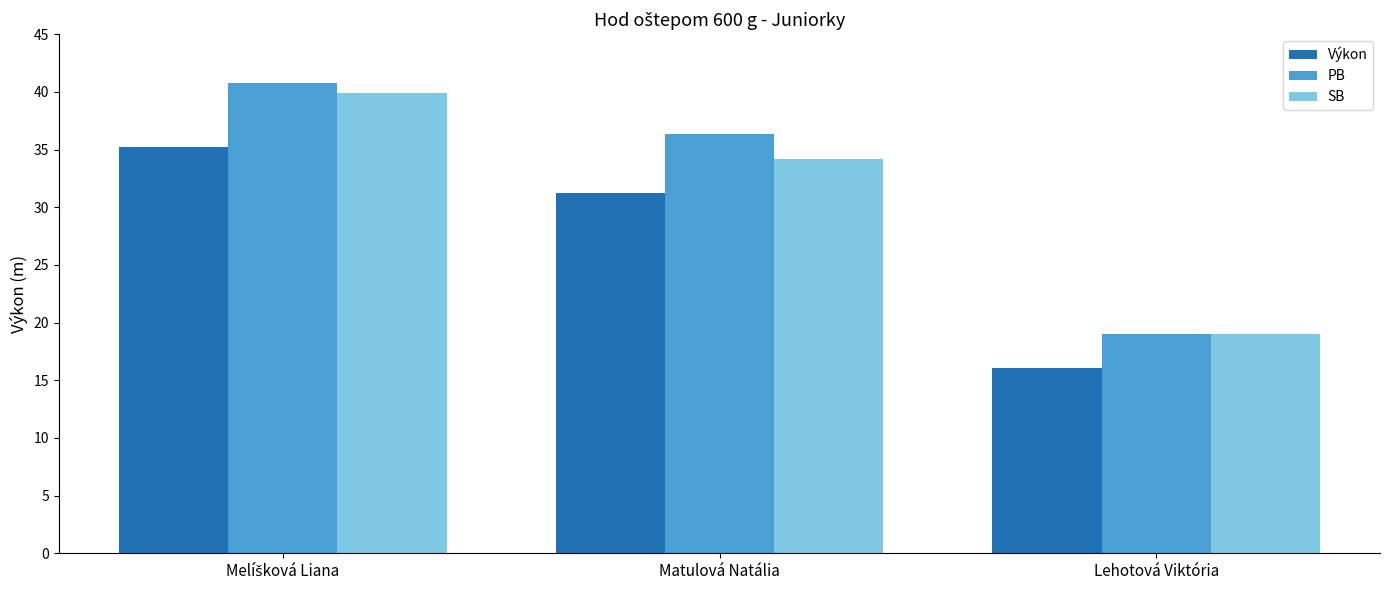

What position from the right is Lehotová Viktória?

1